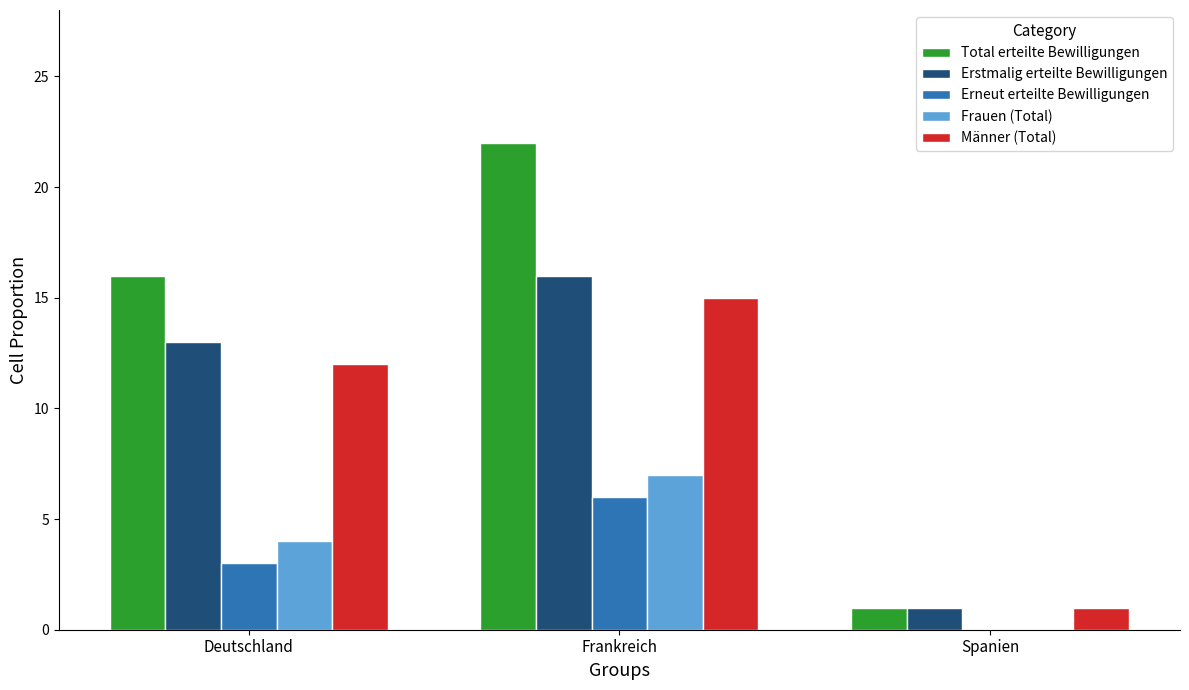

Which series changed the most between Deutschland and Spanien?

Total erteilte Bewilligungen